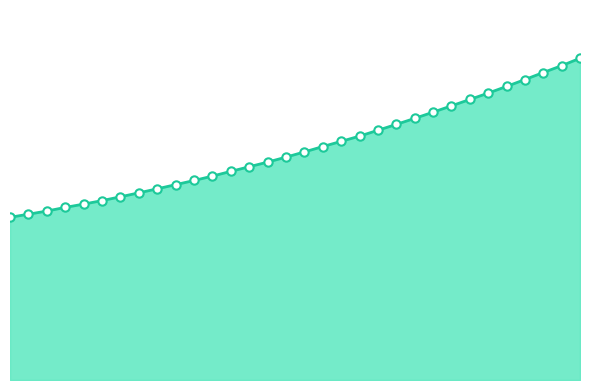

Reading left to right, transcribe all the data shown in this chart.

1759.8	1793.7	1827.5	1867.2	1902.6	1940.7	1981.9	2024.7	2068.3	2113.2	2158.2	2205.8	2257.0	2307.0	2357.1	2411.0	2467.2	2525.3	2581.5	2638.2	2701.7	2765.1	2830.2	2897.2	2965.9	3034.6	3103.7	3175.7	3250.3	3326.3	3400.4	3480.6